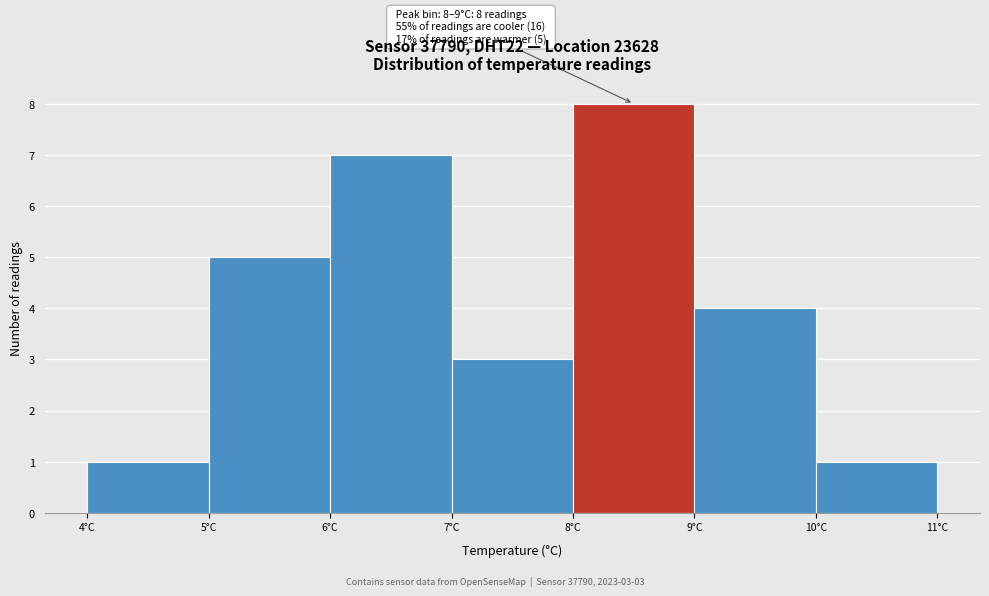

Over which range of the x-axis is the bar tallest?

8 to 9